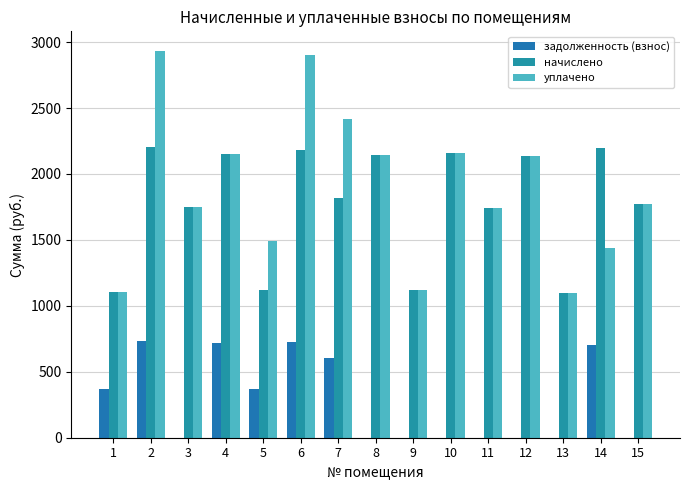

What are all the series names shown in the legend?

задолженность (взнос), начислено, уплачено